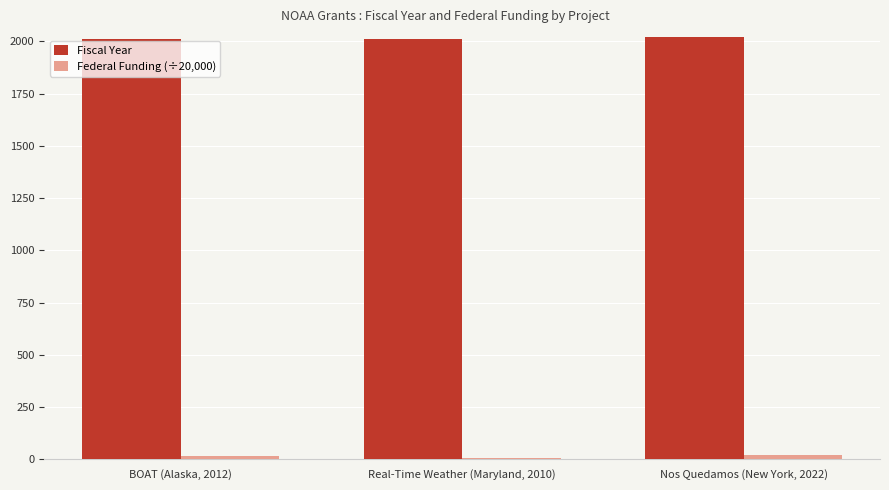

Count the Fiscal Year values in the range 2010 to 2022.

3